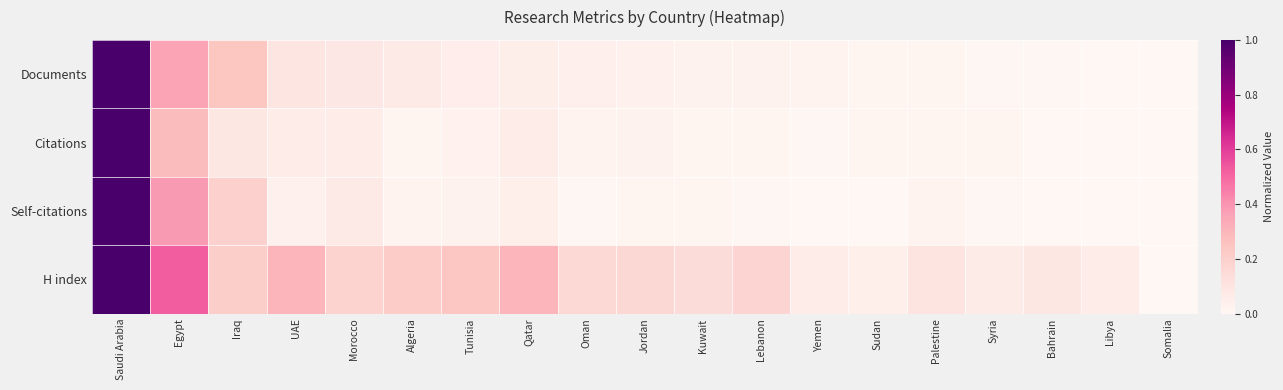

Rank the series by their maximum value, from highest to lowest.

Documents, Citations, Self-citations, H index